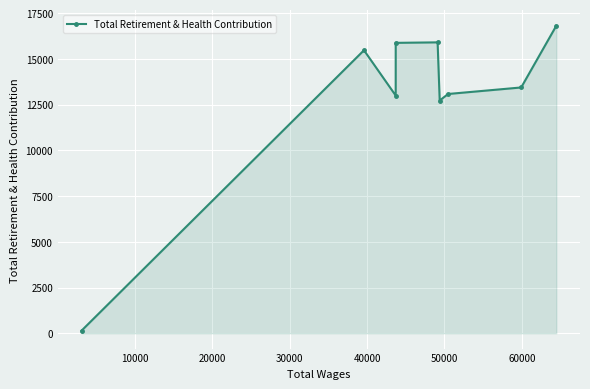

What is the difference between the maximum and minimum values?

16667